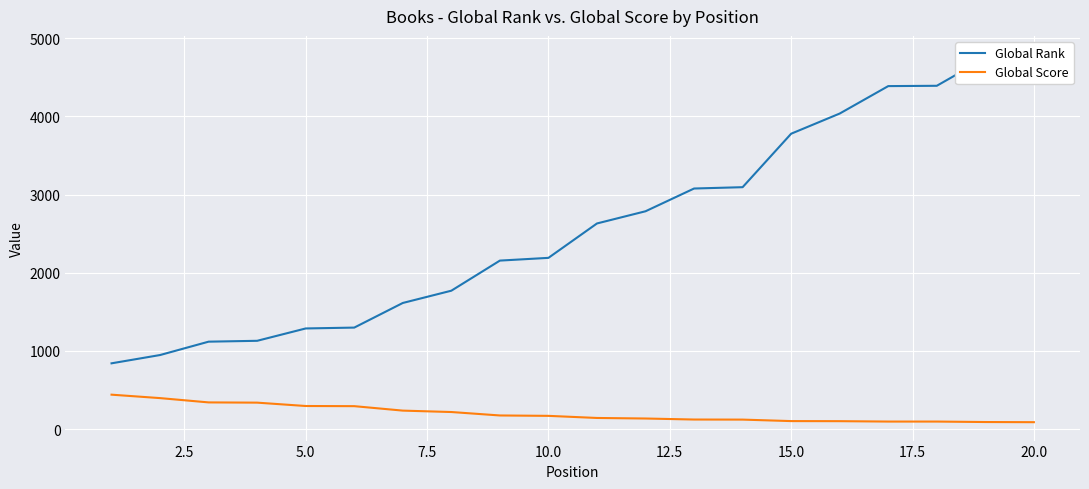

What is the maximum value for Global Score?

440